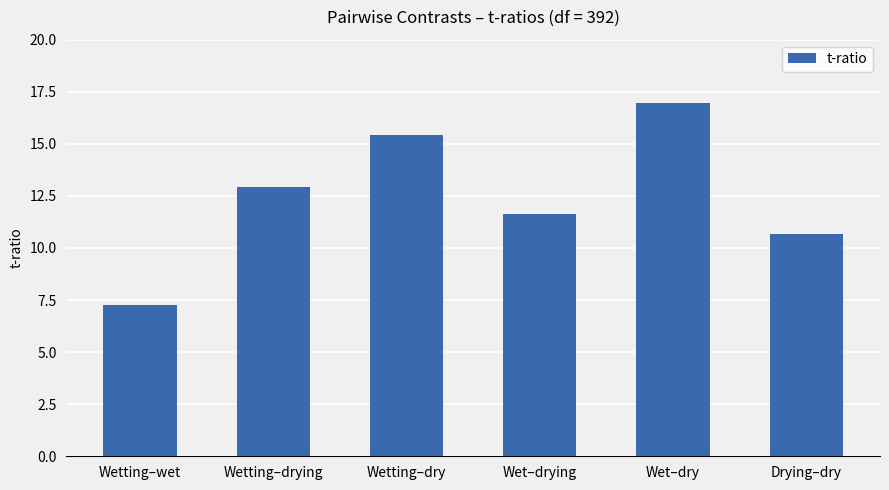

Reading left to right, extract all data points from this chart.

7.2	12.9	15.4	11.6	16.9	10.7